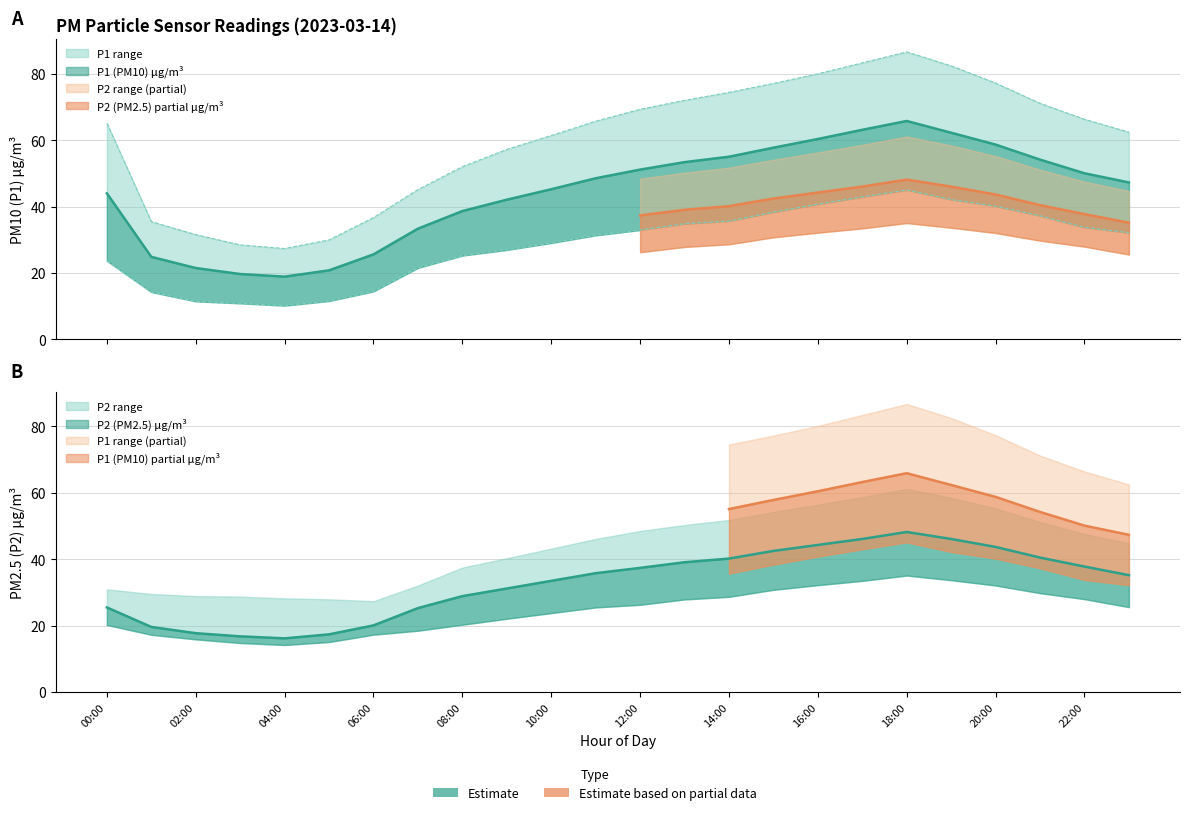

True or false: P1 has a value of 65.9 at 18:00.

True